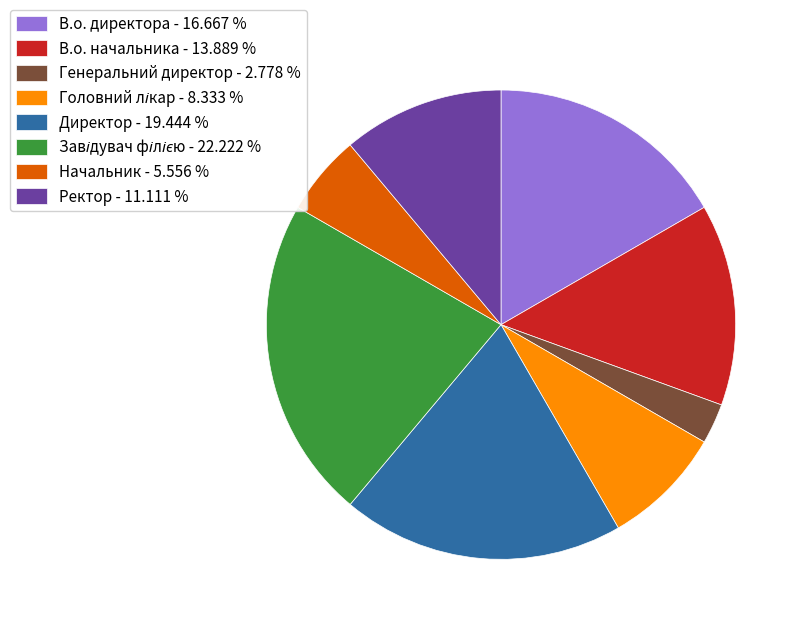

Which has a higher value, Генеральний директор - 2.778 % or В.о. начальника - 13.889 %?

В.о. начальника - 13.889 %